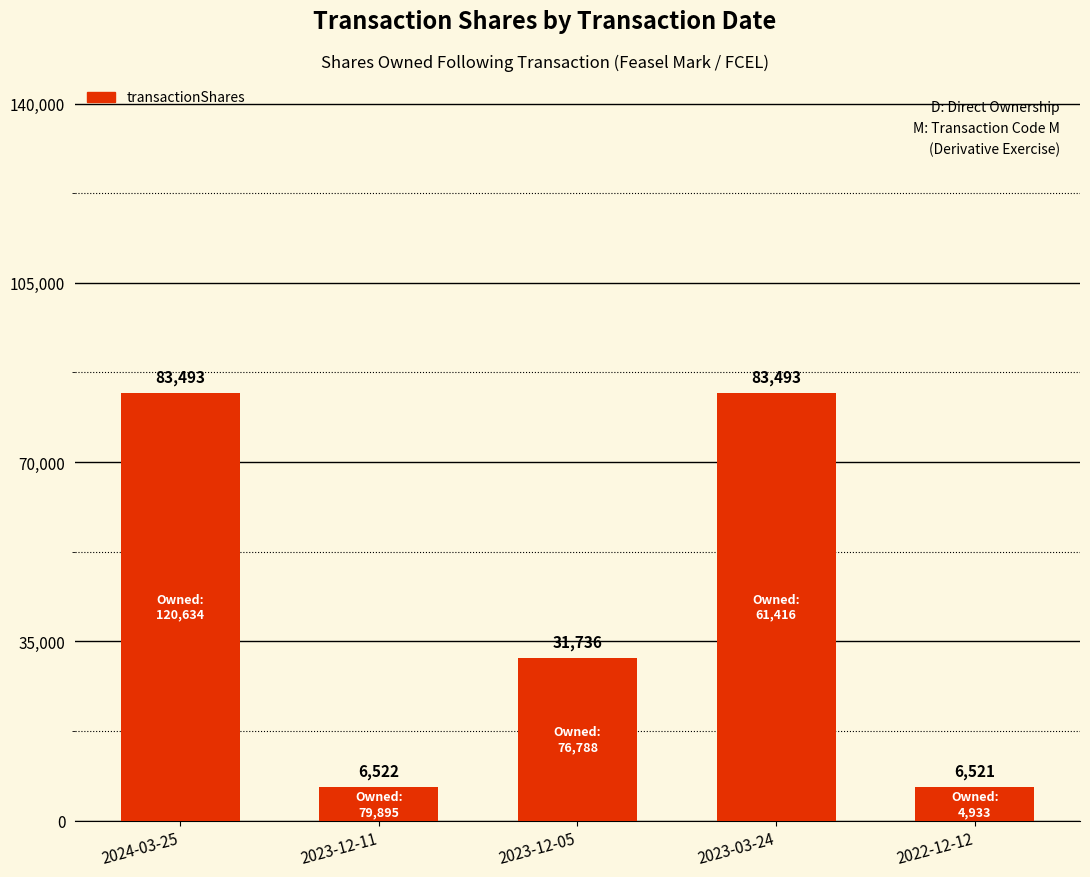

The chart shows a value of 83493 at 2023-03-24. True or false?

True